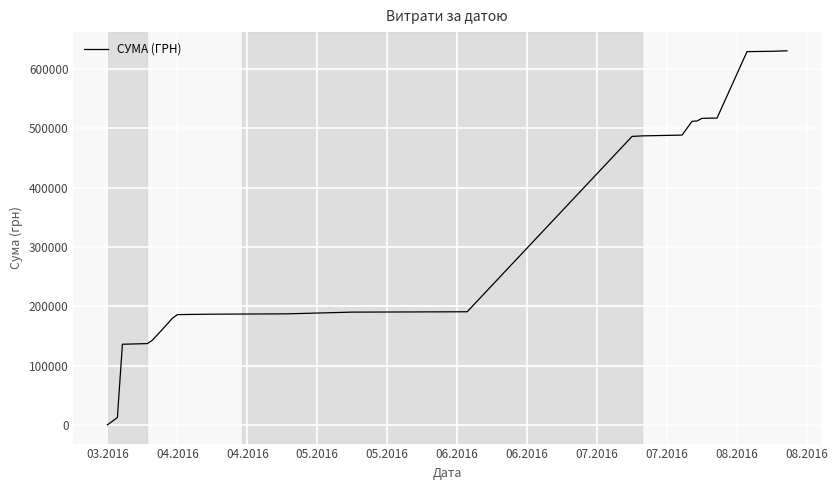

What is the maximum value shown in the chart?

630977.9